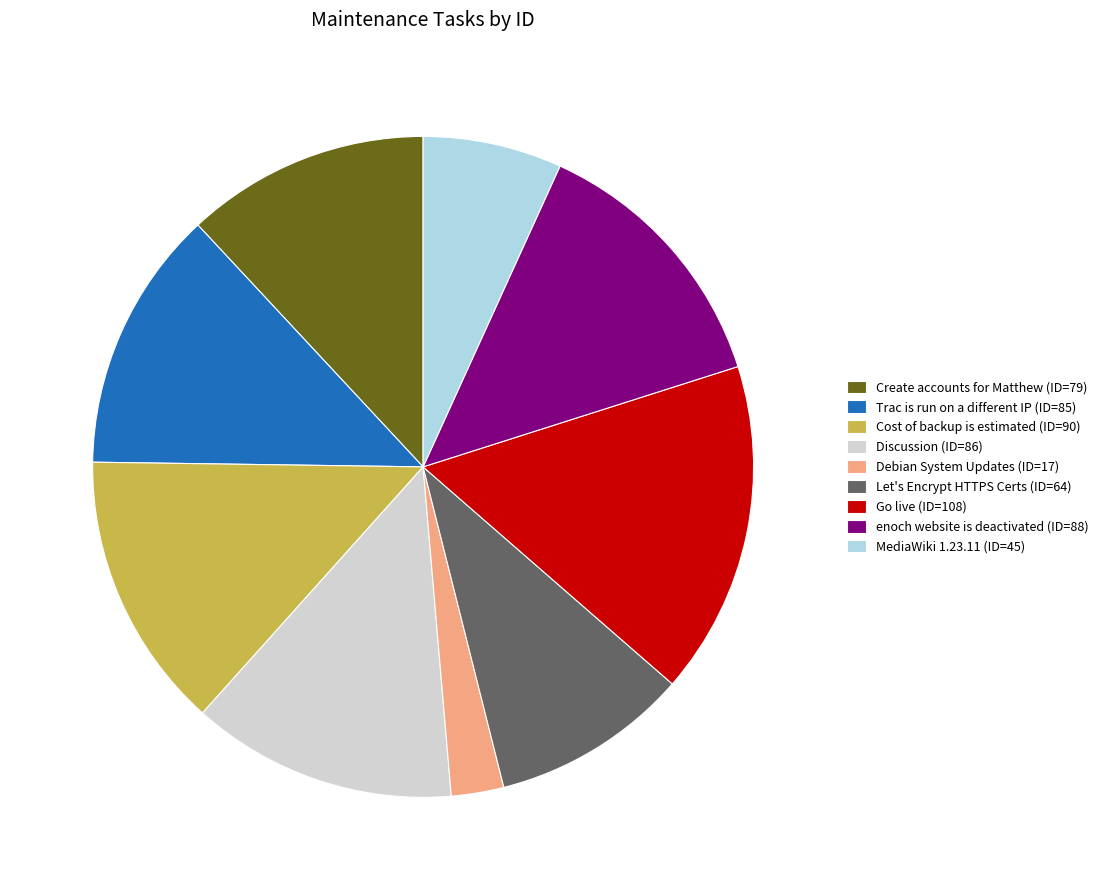

Combined, do Create accounts for Matthew and Debian System Updates account for over 50%?

No